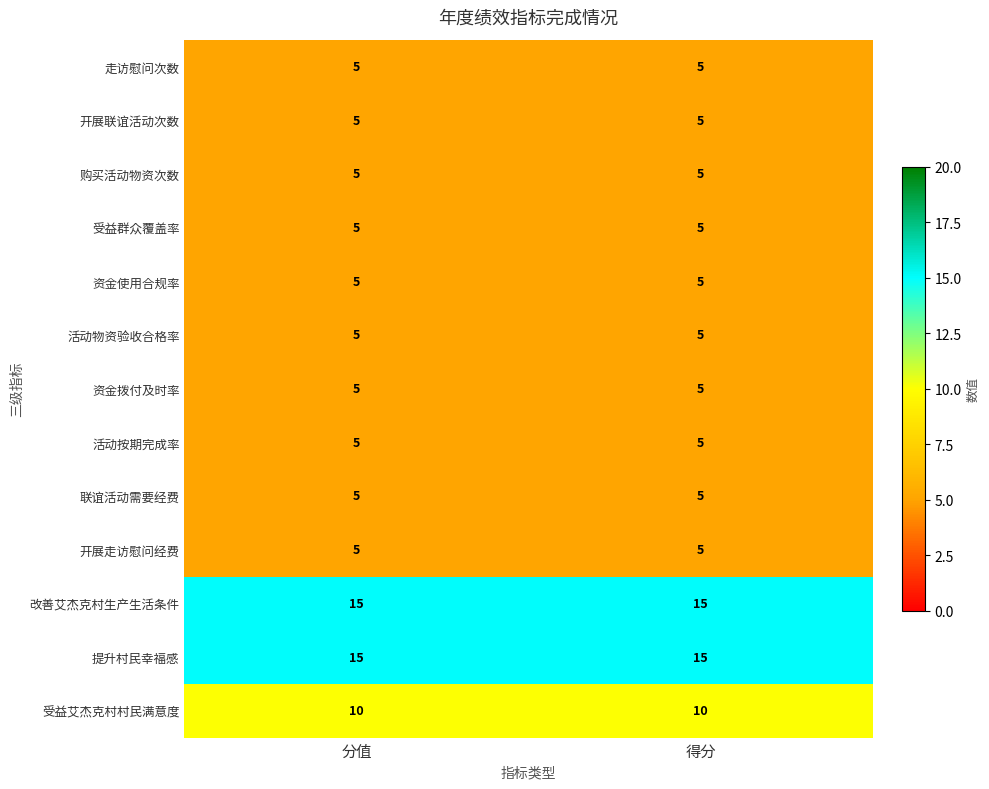

Reading right to left, list all the values displayed in this chart.

走访慰问次数: 5	5
开展联谊活动次数: 5	5
购买活动物资次数: 5	5
受益群众覆盖率: 5	5
资金使用合规率: 5	5
活动物资验收合格率: 5	5
资金拨付及时率: 5	5
活动按期完成率: 5	5
联谊活动需要经费: 5	5
开展走访慰问经费: 5	5
改善艾杰克村生产生活条件: 15	15
提升村民幸福感: 15	15
受益艾杰克村村民满意度: 10	10